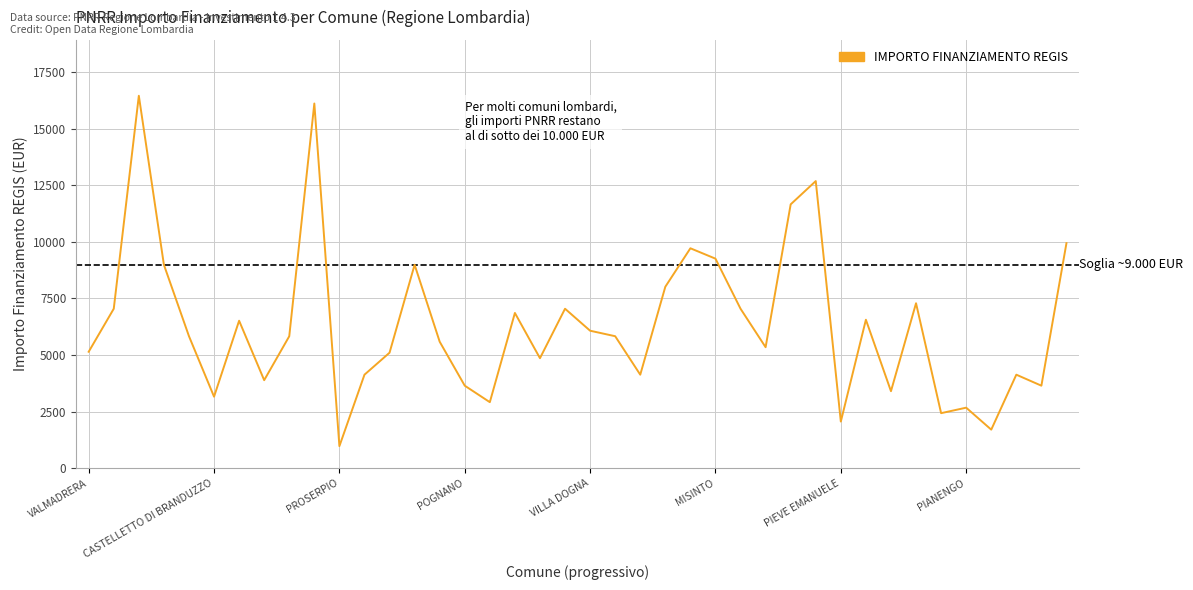

What is the difference between the maximum and minimum values?

15492